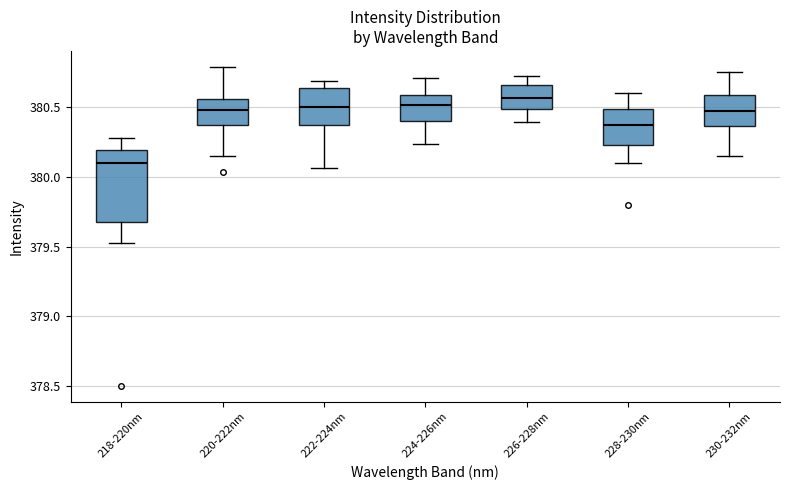

Reading left to right, transcribe this box plot: for each box, give where its median line is, the range the box spans, and where its two whiskers end, as read against the y-axis. The values are not printed on the chart, so give them approximately, as read against the axis.

218-220nm: median 380.10, box 379.65 to 380.20, whiskers 379.55 to 380.30
220-222nm: median 380.50, box 380.35 to 380.55, whiskers 380.15 to 380.80
222-224nm: median 380.50, box 380.35 to 380.65, whiskers 380.05 to 380.70
224-226nm: median 380.50, box 380.40 to 380.60, whiskers 380.25 to 380.70
226-228nm: median 380.55, box 380.50 to 380.65, whiskers 380.40 to 380.70
228-230nm: median 380.40, box 380.25 to 380.50, whiskers 380.10 to 380.60
230-232nm: median 380.50, box 380.35 to 380.60, whiskers 380.15 to 380.75